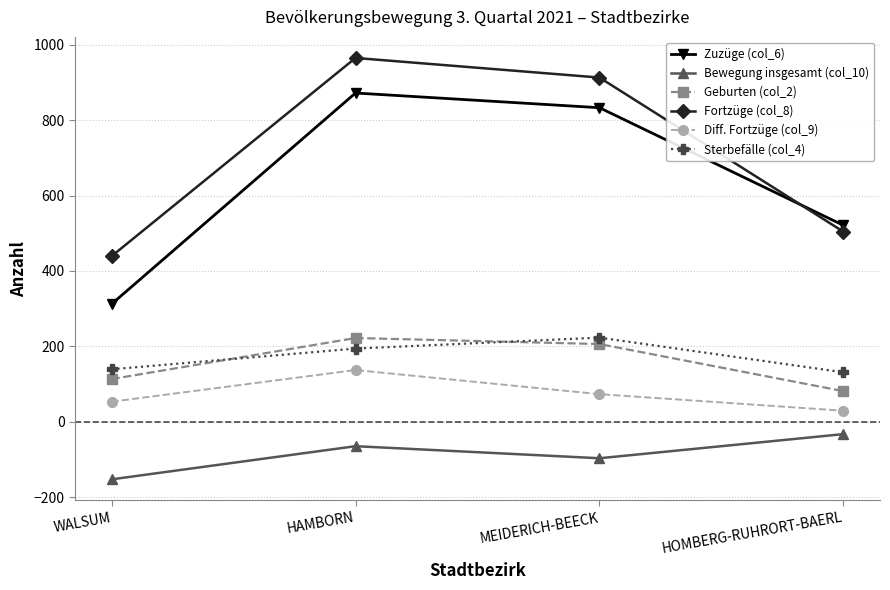

How many values in the Geburten (col_2) series are below 206?

2